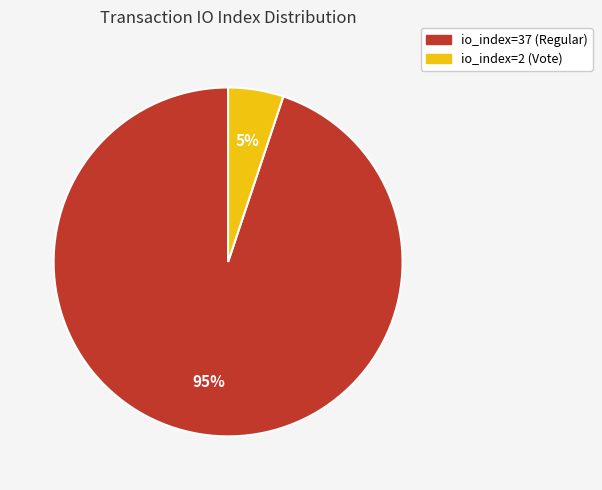

How many slices are in this pie chart?

2